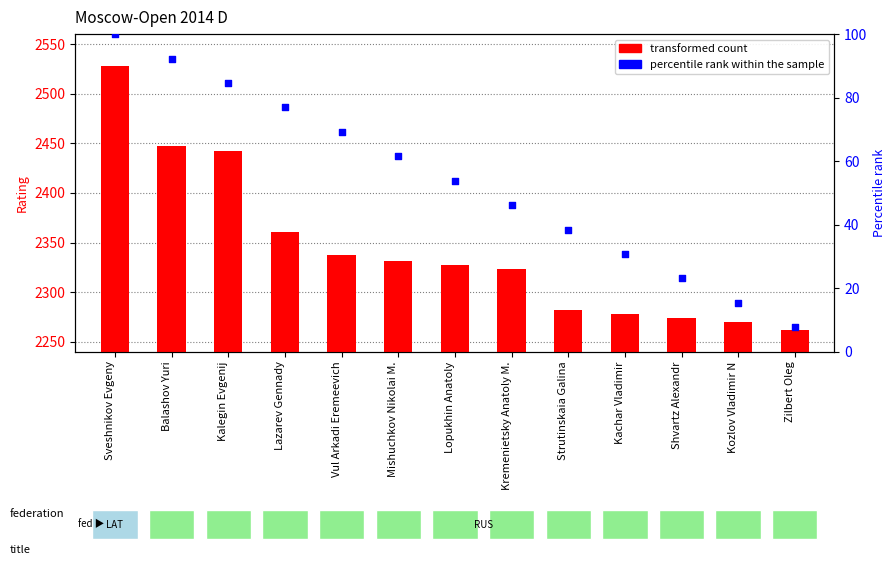

Is the value of transformed count at Strutinskaia Galina greater than the value of percentile rank within the sample at Balashov Yuri?

No